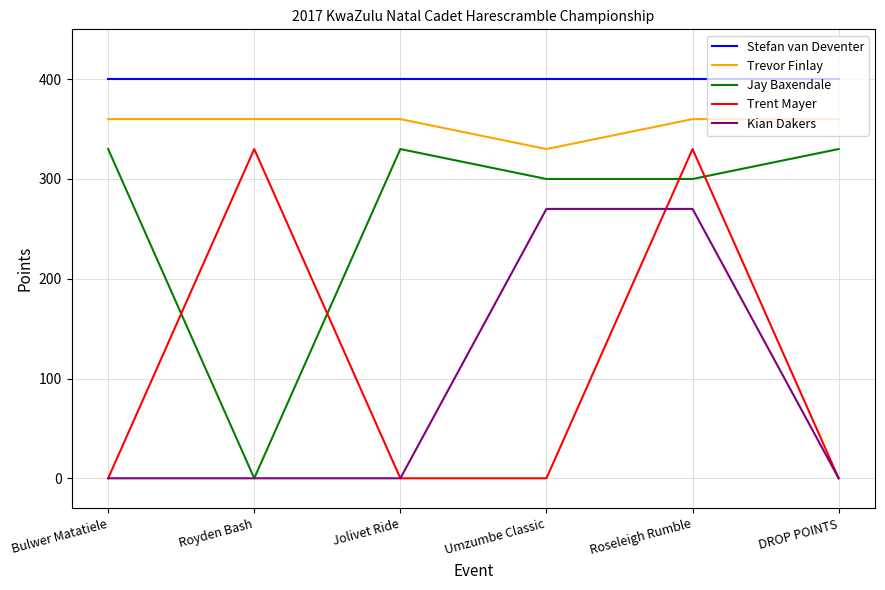

How many lines are shown in the chart?

5